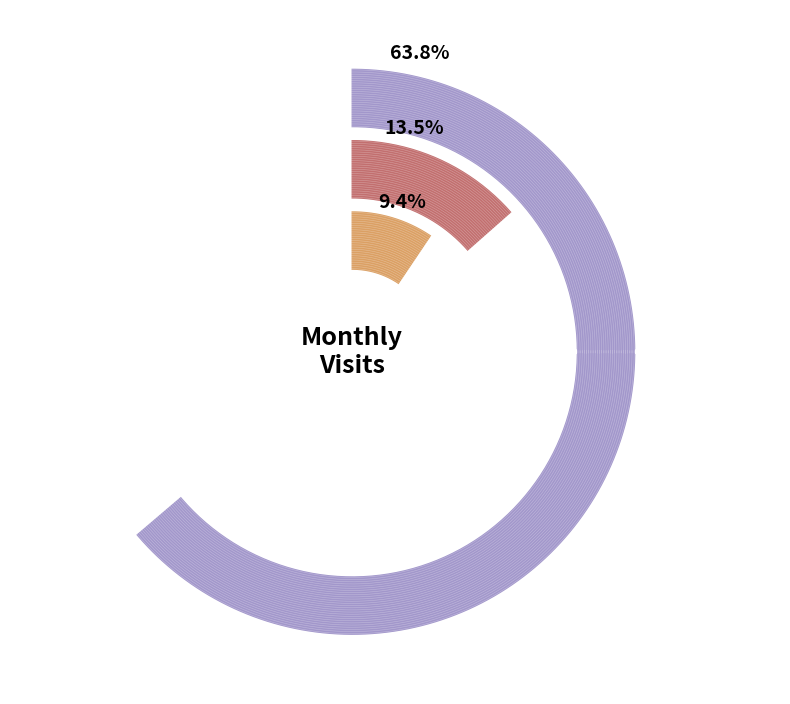

Do 2024-05 and 2024-01 together represent more than half of the pie?

Yes